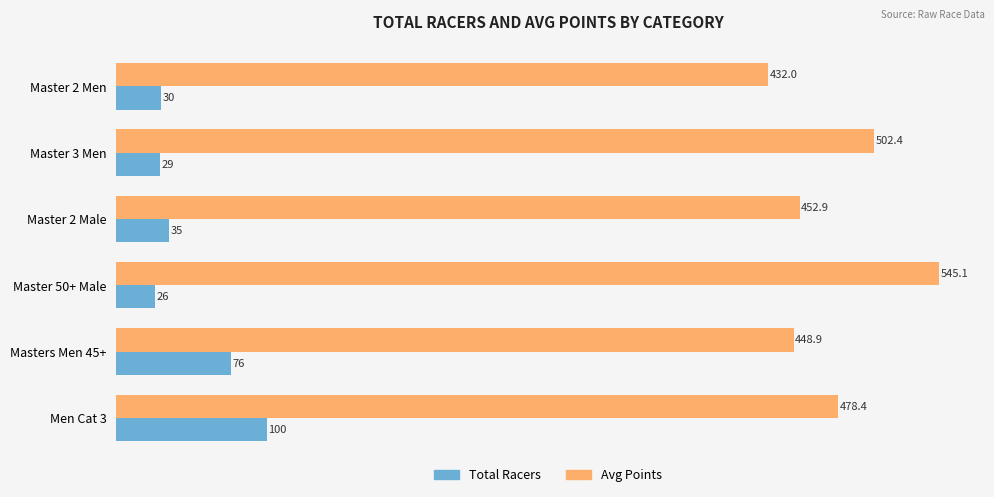

True or false: Total Racers has a value of 29.0 at Master 3 Men.

True